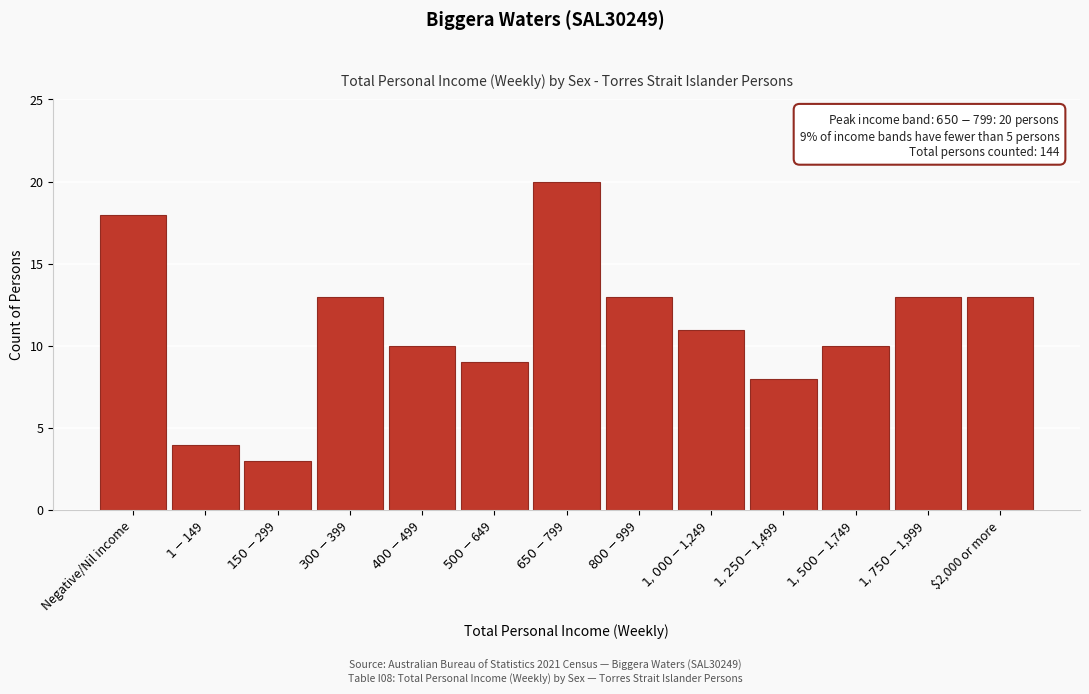

Reading left to right, extract all data points from this chart.

18	4	3	13	10	9	20	13	11	8	10	13	13